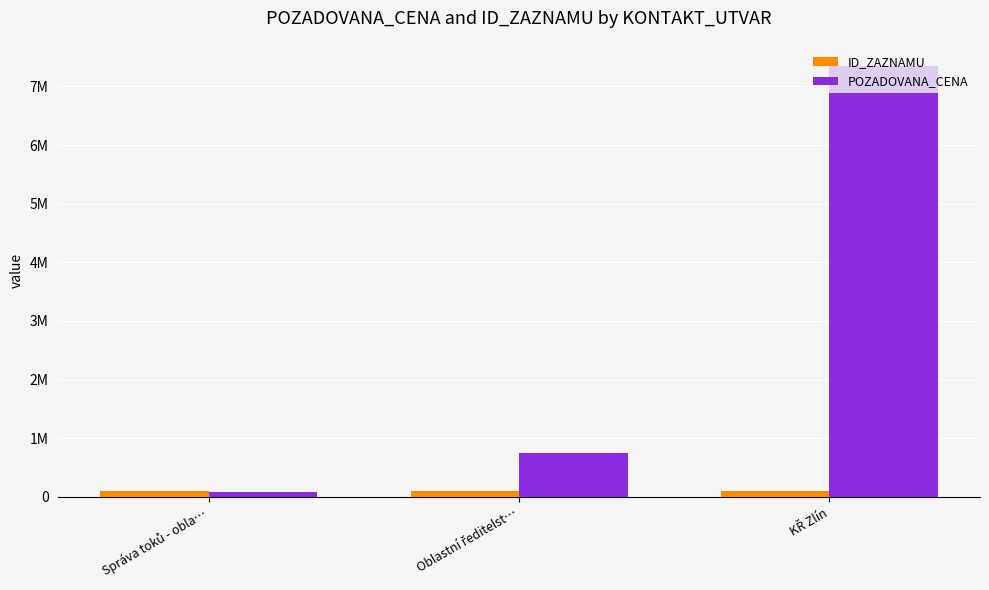

What are all the series names shown in the legend?

ID_ZAZNAMU, POZADOVANA_CENA